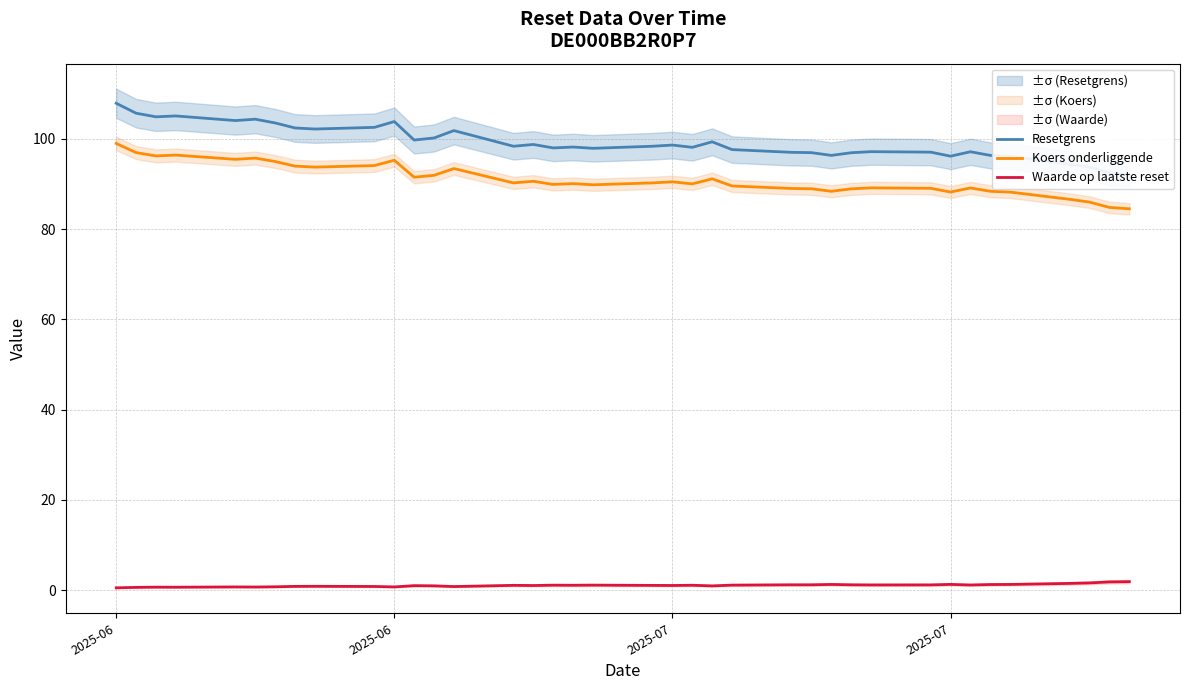

True or false: Waarde op laatste reset and Koers onderliggende intersect in this chart.

False